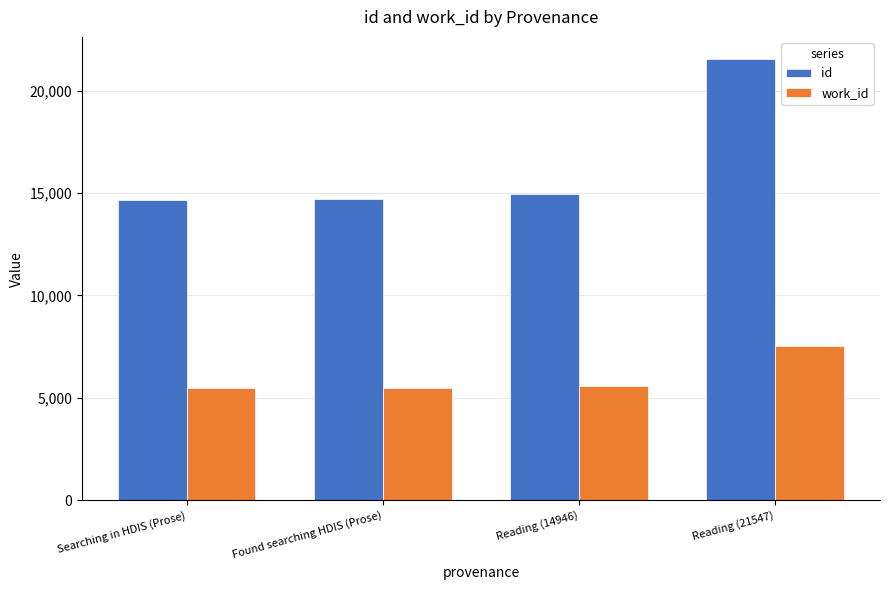

What is the label of the 4th bar from the left?

Reading (21547)